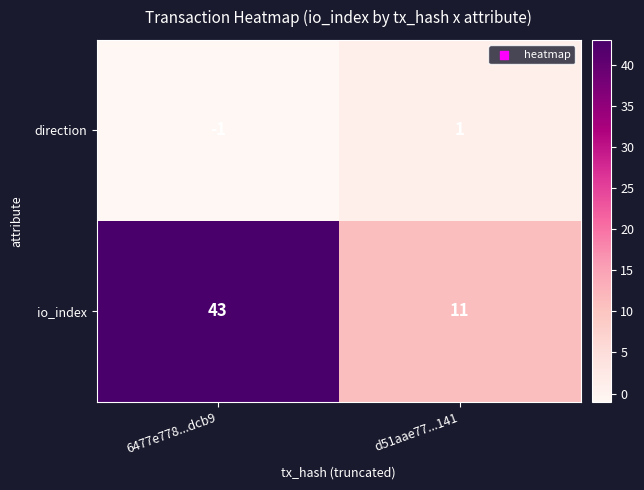

The direction series shows -1 at 6477e778...dcb9. True or false?

True